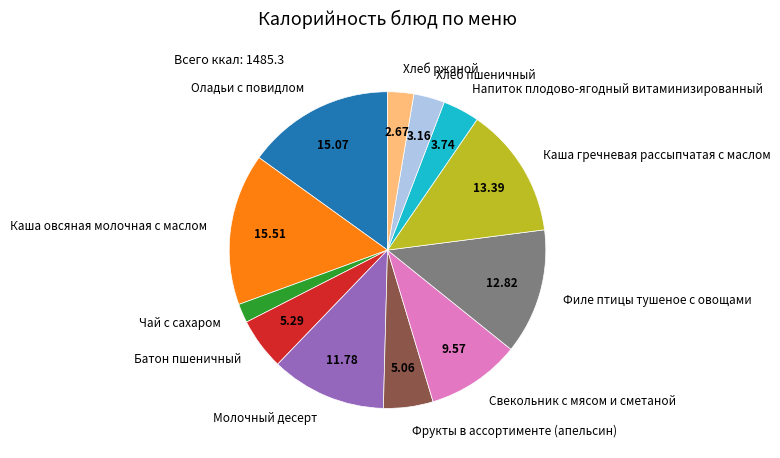

What is the ratio of the value at Молочный десерт to the value at Каша гречневая рассыпчатая с маслом?

0.9